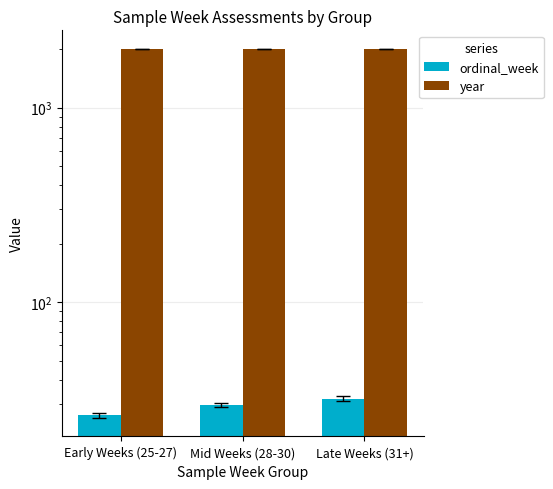

What are all the series names shown in the legend?

ordinal_week, year